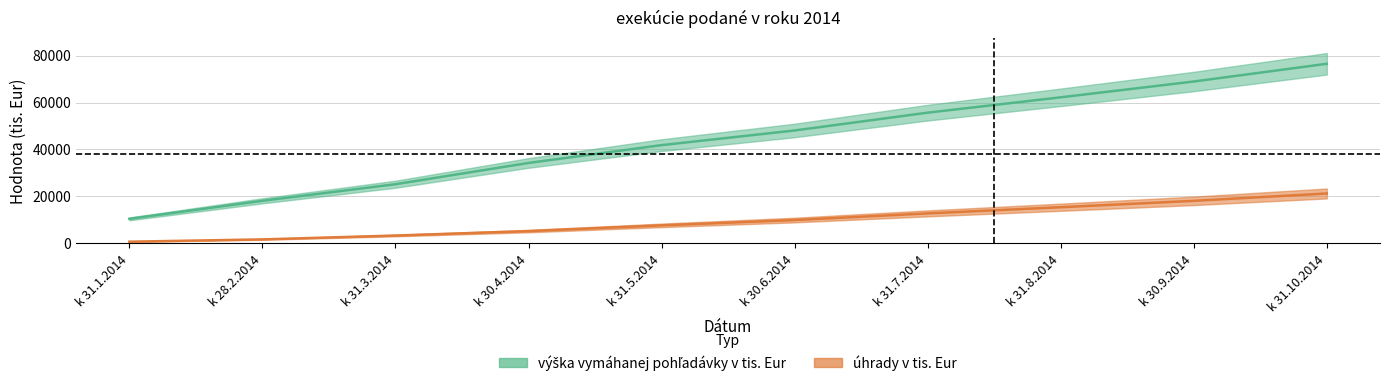

List the labels in order of úhrady v tis. Eur value, smallest first.

k 31.1.2014, k 28.2.2014, k 31.3.2014, k 30.4.2014, k 31.5.2014, k 30.6.2014, k 31.7.2014, k 31.8.2014, k 30.9.2014, k 31.10.2014